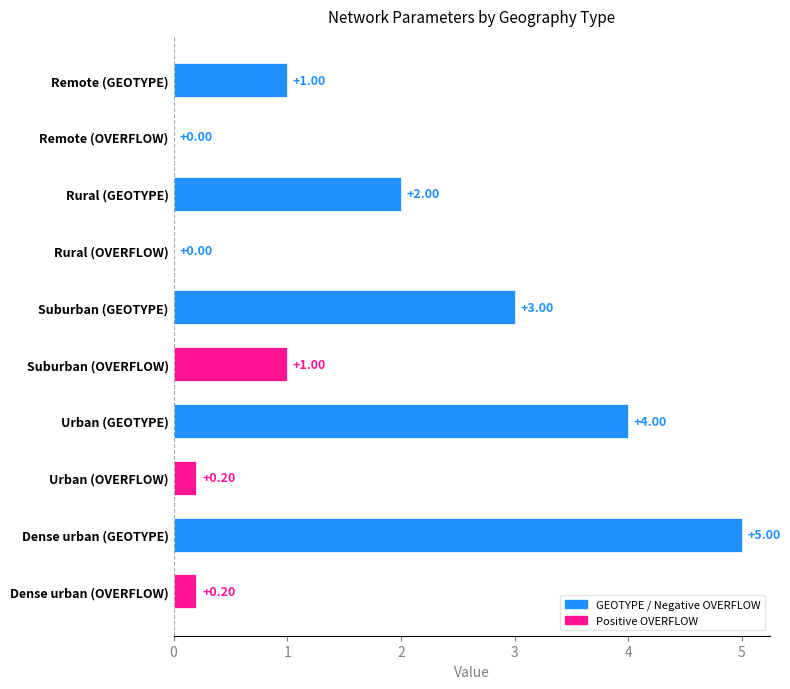

How many series are shown in this chart?

1